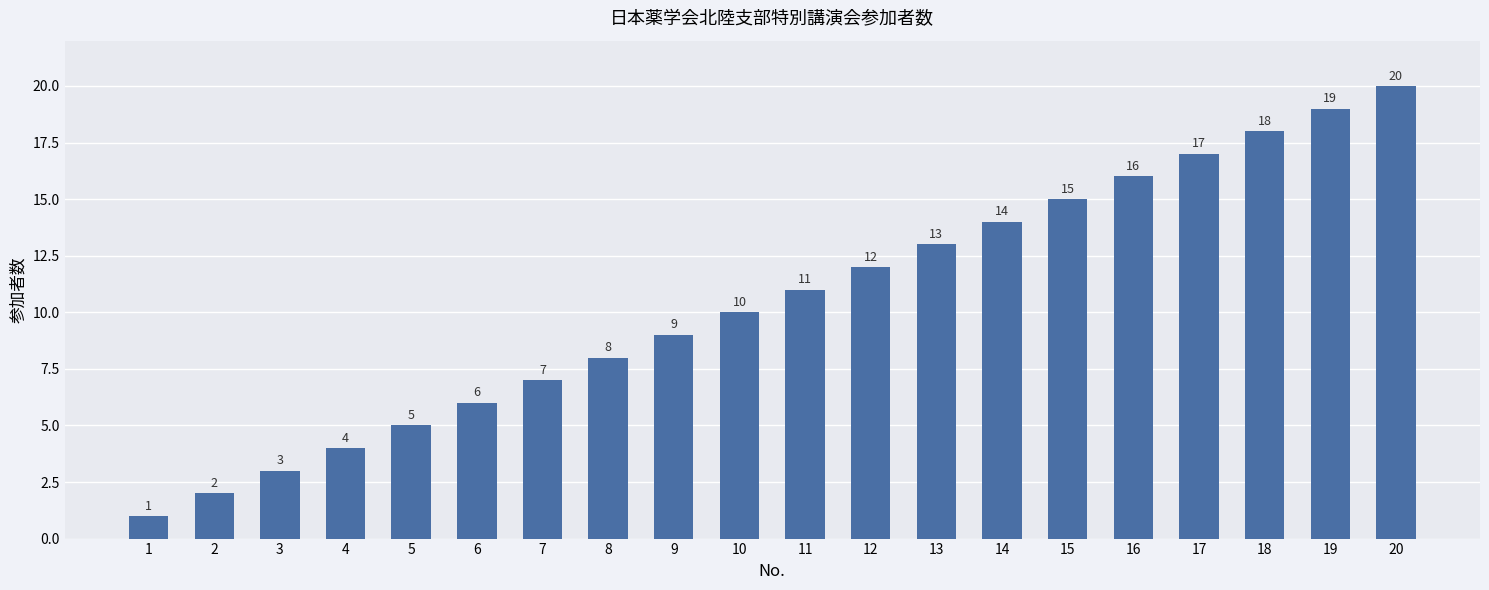

What is the change in value from 9 to 13?

+4